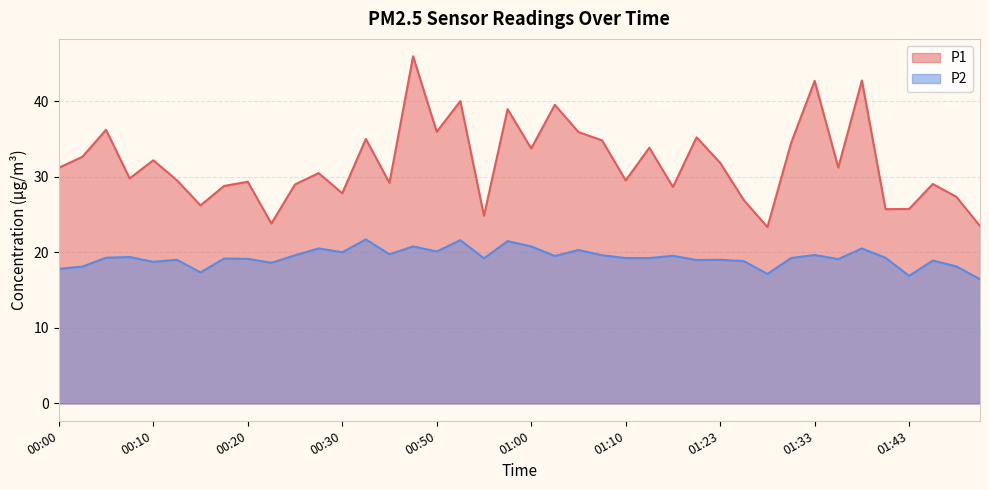

What is the difference between the second highest and minimum values in the P1 series?

19.4